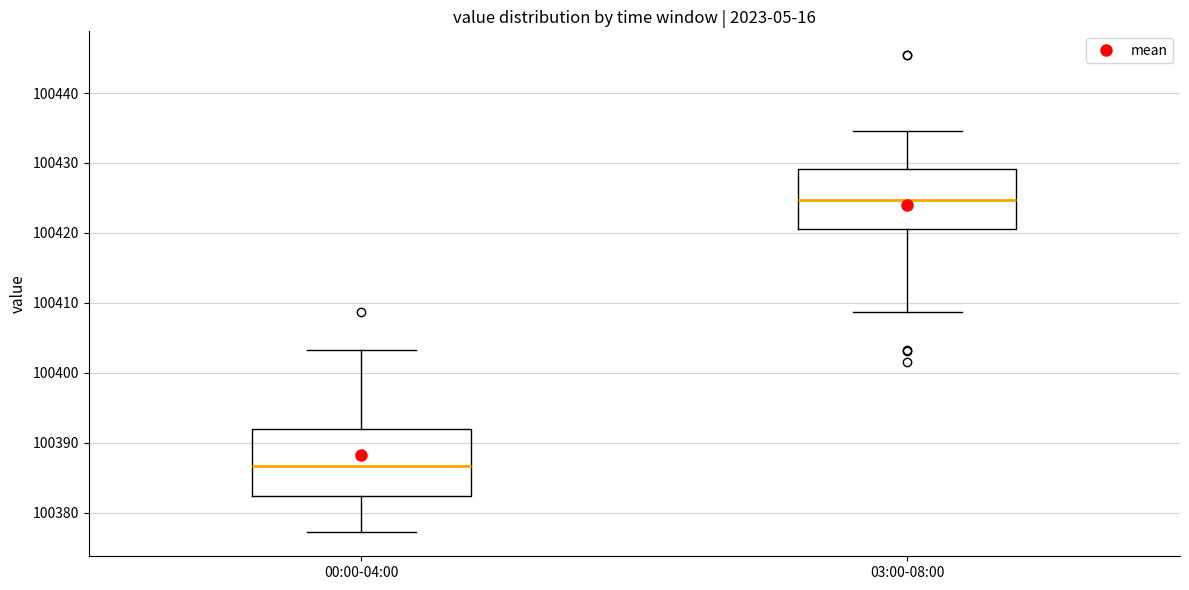

Where is the upper edge of the box for 03:00-08:00 on the y-axis? The values are not printed on the chart, so give them approximately, as read against the axis.

100429